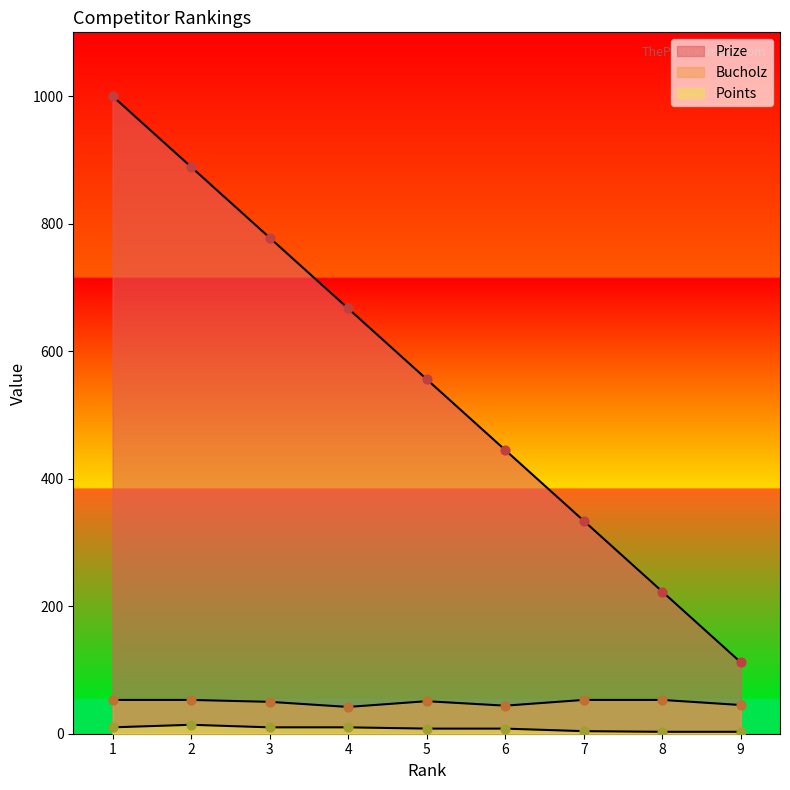

What are all the series names shown in the legend?

Prize, Bucholz, Points